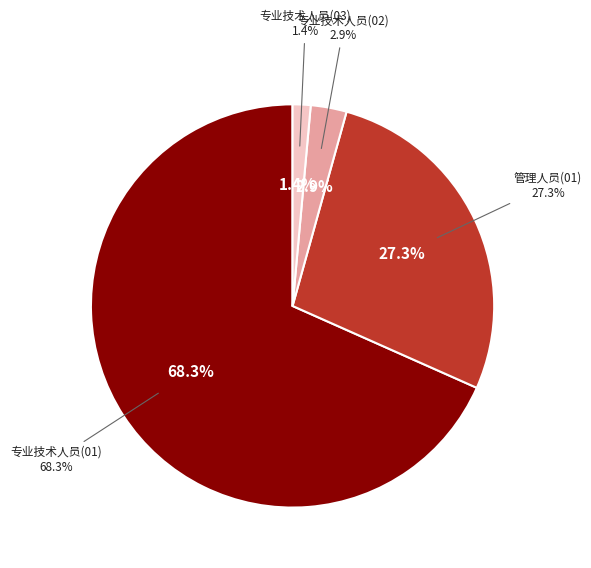

Which category has the smallest portion of the pie?

03专业技术人员